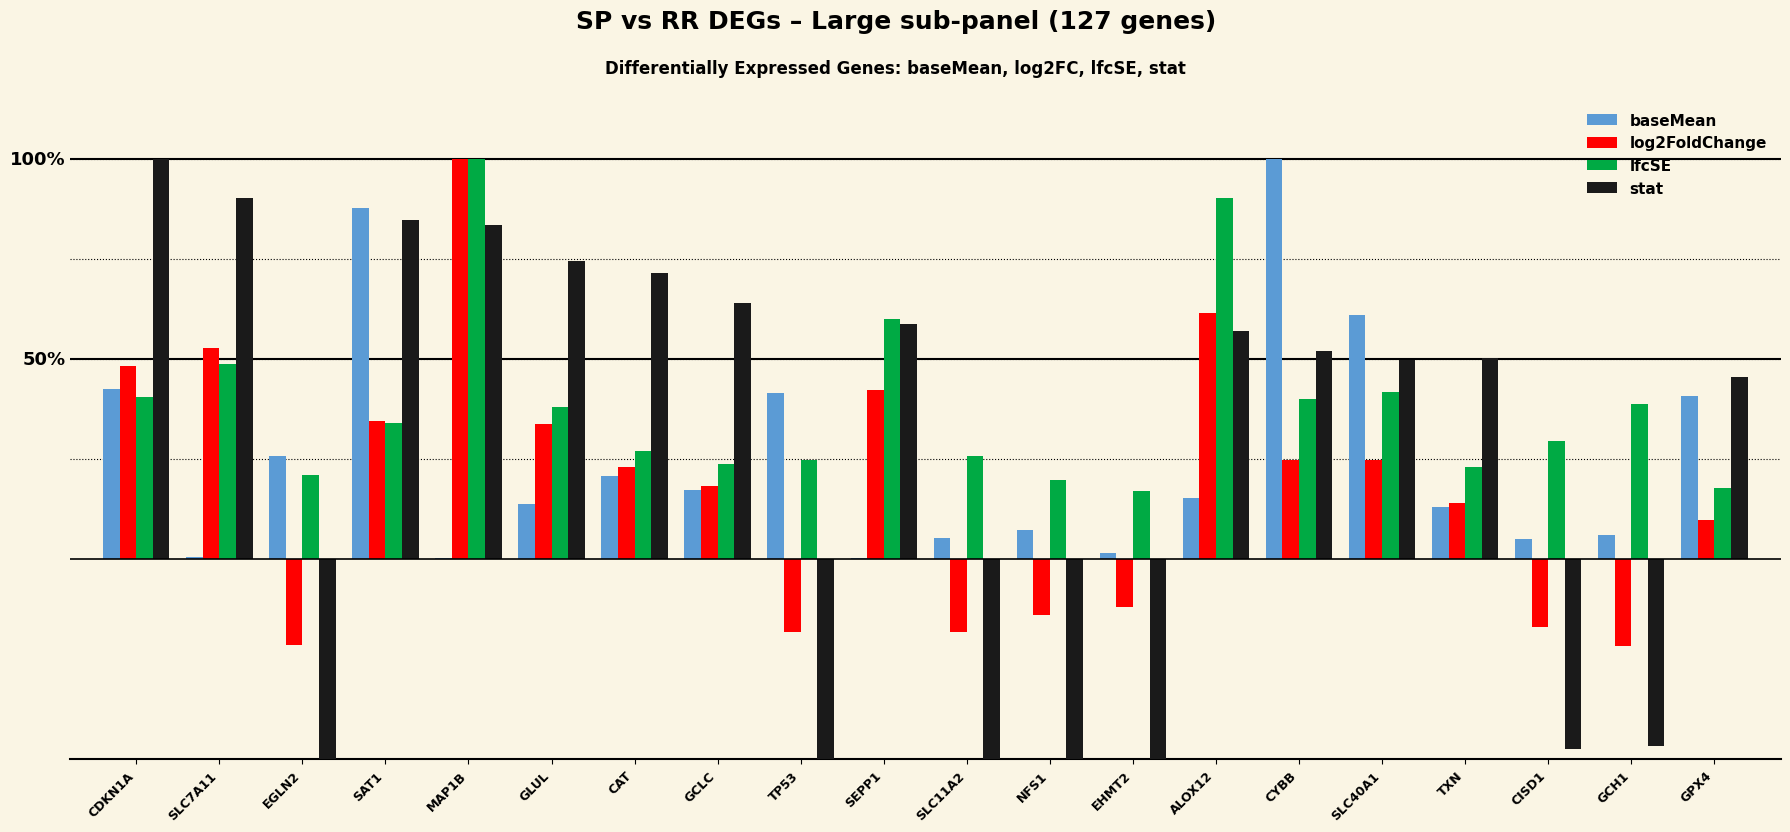

At how many categories does at least one series exceed 0?

20